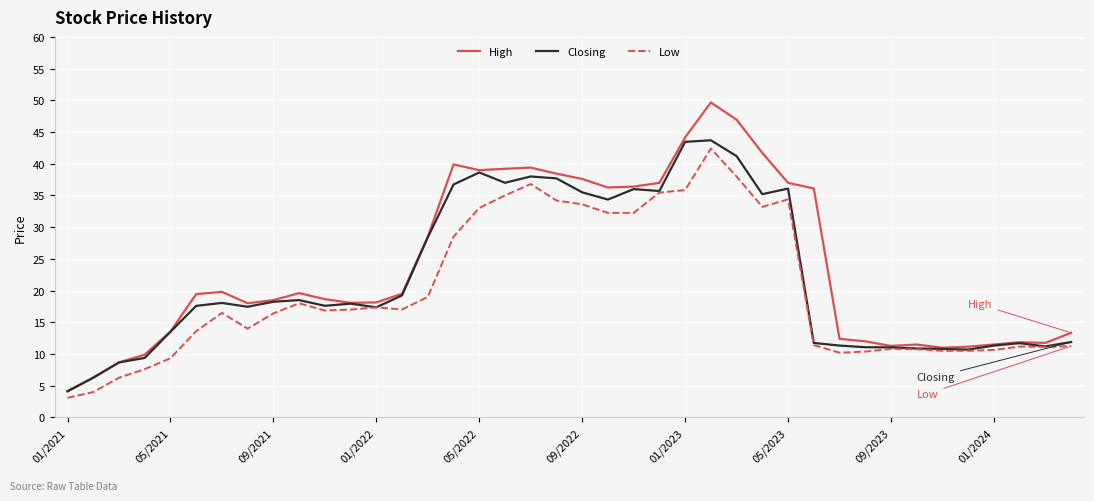

True or false: High has more than 2 points higher than both neighbors.

True